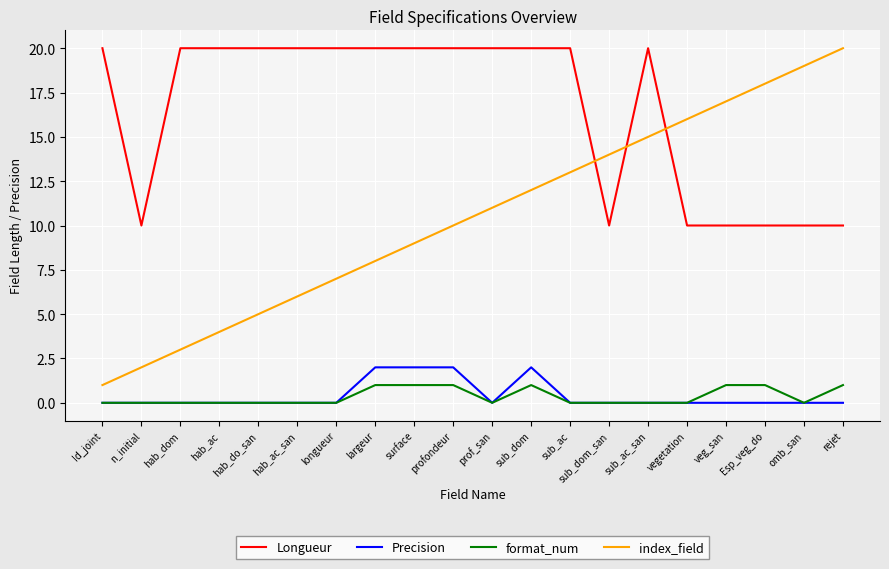

How many Longueur values are between 10 and 20?

20